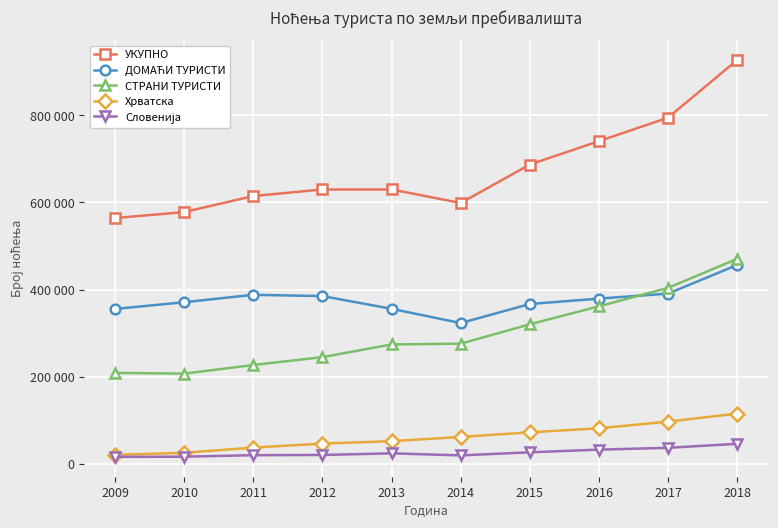

The value of УКУПНО at 2011 is 272656. True or false?

False